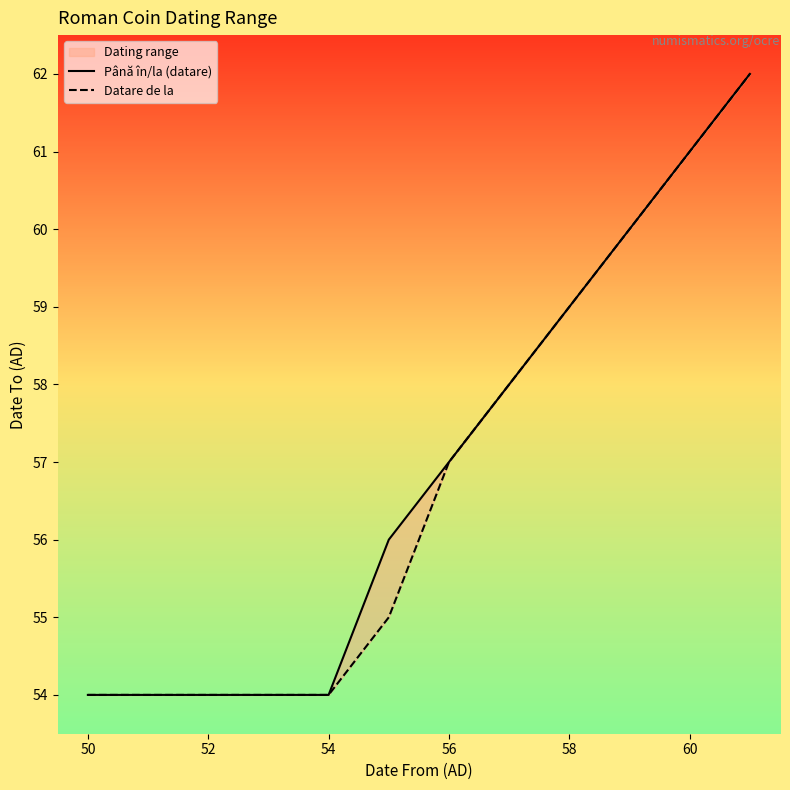

What is the value of the Până în/la (datare) point at the 7th from the left?

60